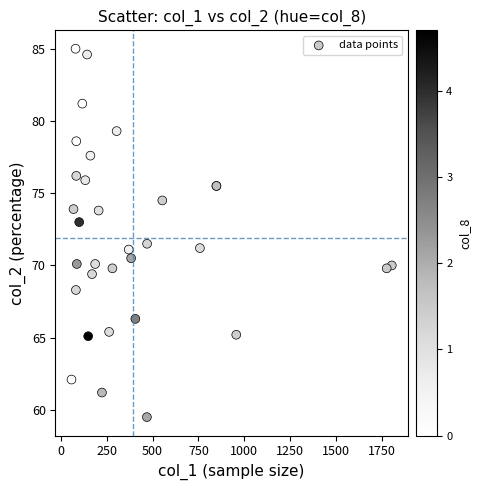

What Y value in the scatter plot is closest to 72?

71.5